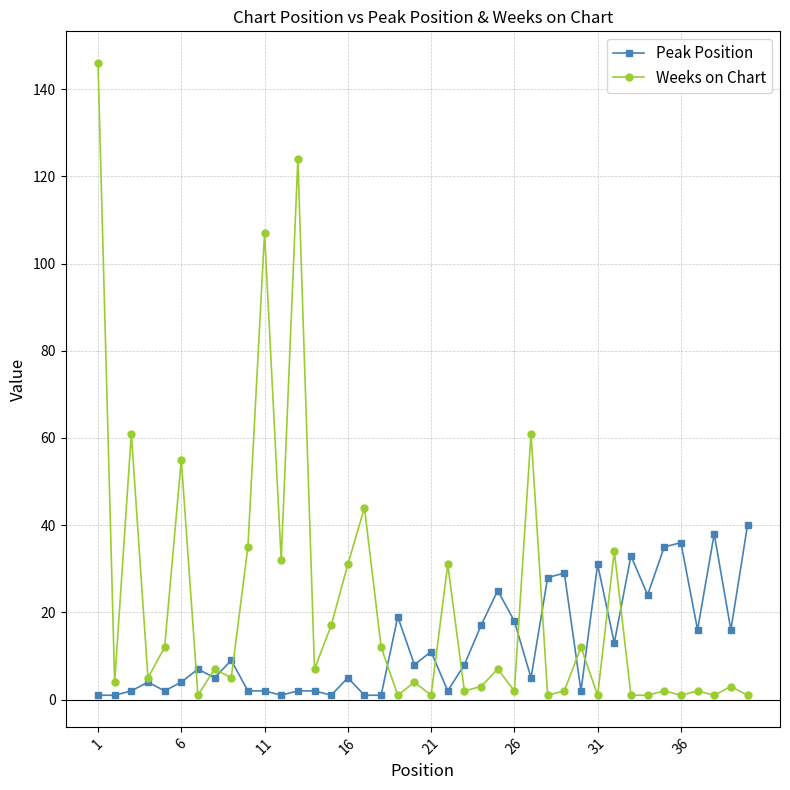

True or false: Weeks on Chart has more than 0 interior local peaks.

True